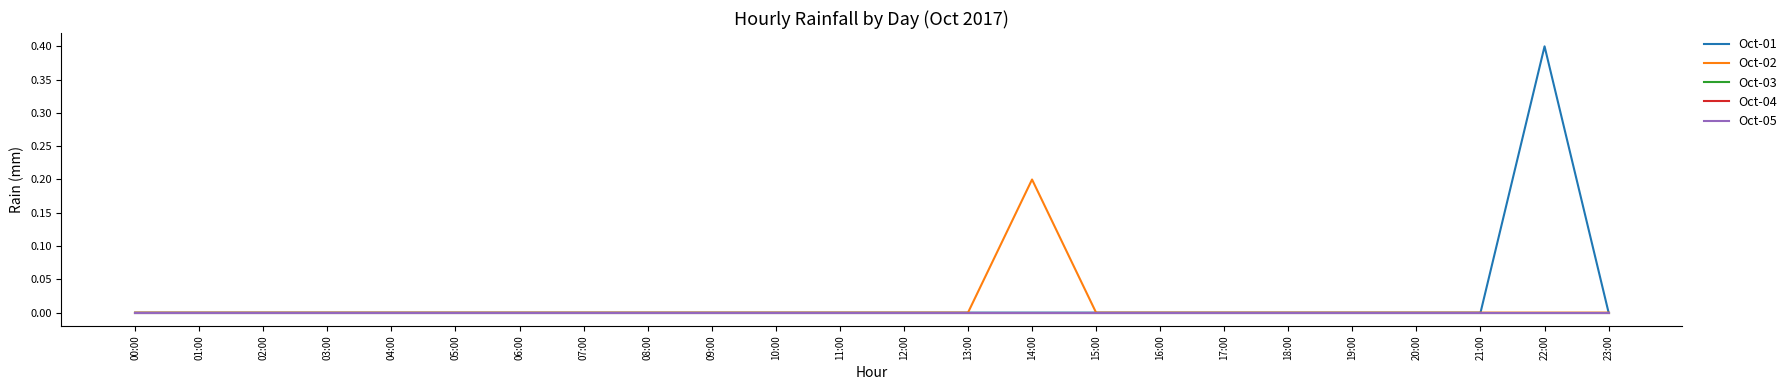

Which category has the lowest value in the Oct-02 series?

00:00